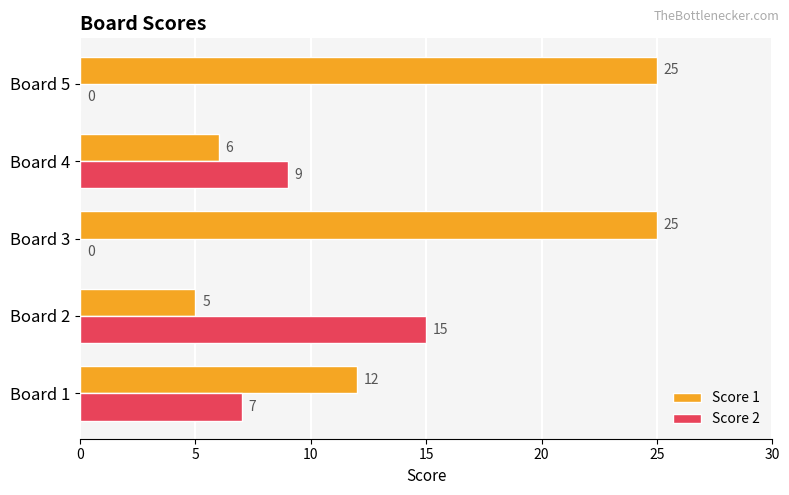

What is the greatest value displayed?

25